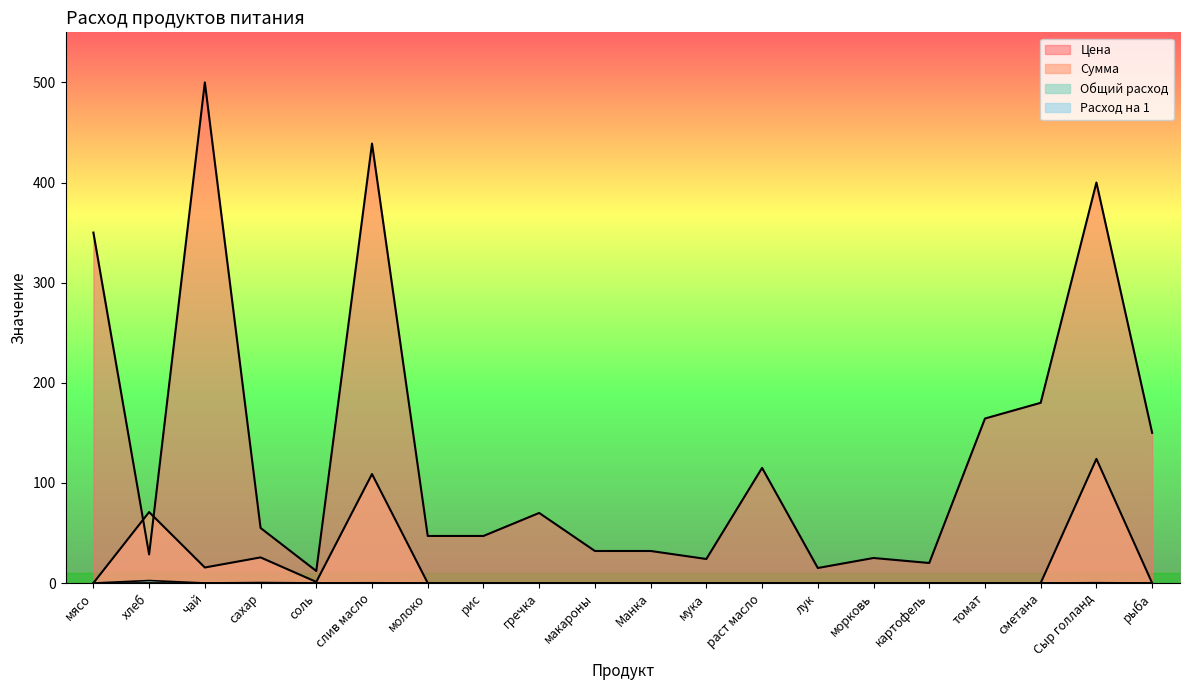

Which series changed the most between рис and Сыр голланд?

Цена